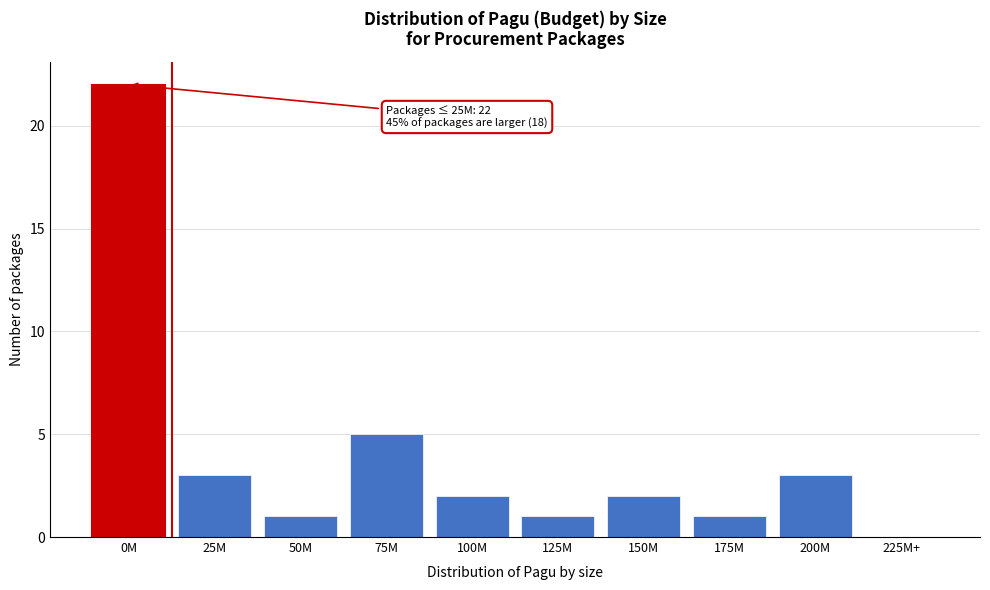

Reading left to right, what are all the values shown in this chart?

0M=22	25M=3	50M=1	75M=5	100M=2	125M=1	150M=2	175M=1	200M=3	225M+=0